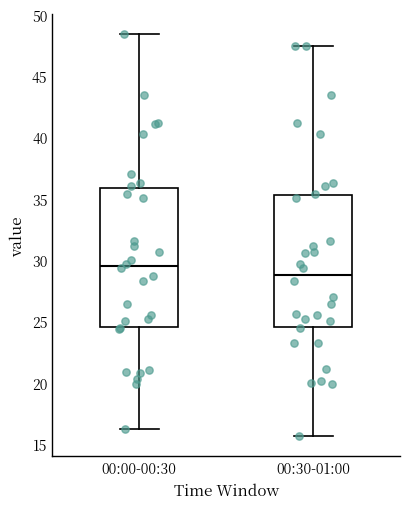

Reading left to right, transcribe this box plot: for each box, give where its median line is, the range the box spans, and where its two whiskers end, as read against the y-axis. The values are not printed on the chart, so give them approximately, as read against the axis.

00:00-00:30: median 29.5, box 24.5 to 36.0, whiskers 16.0 to 48.5
00:30-01:00: median 29.0, box 24.5 to 35.5, whiskers 15.5 to 47.5